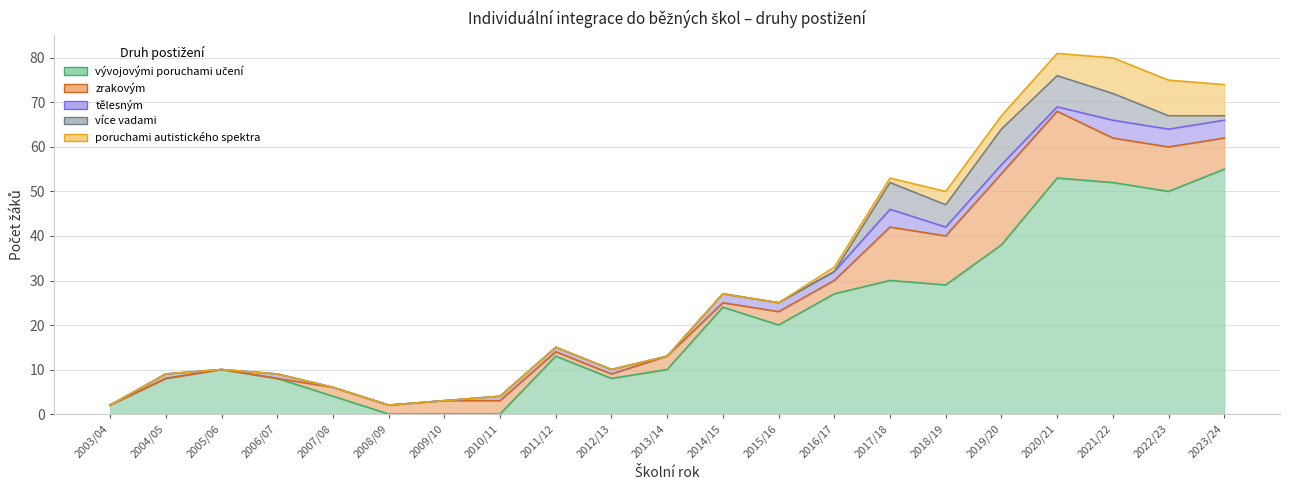

Where is více vadami nearest to the value 4?

2018/19